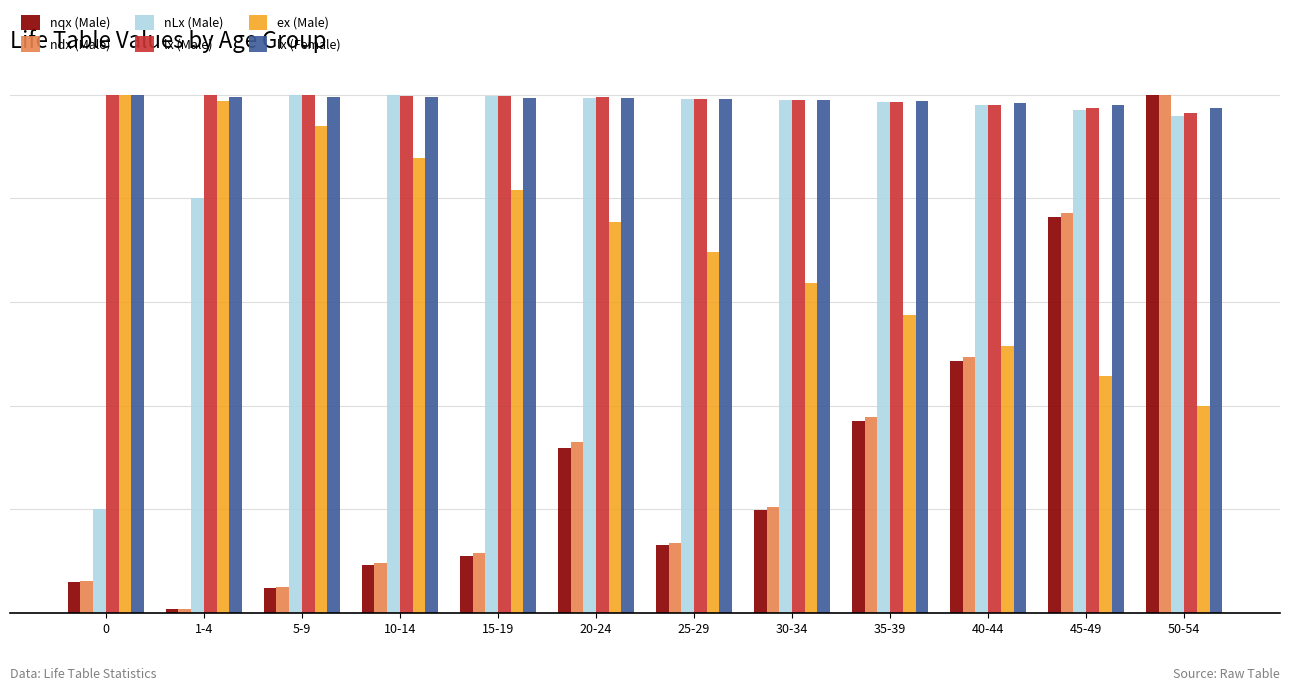

Reading left to right, extract all data points from this chart.

nqx (Male): 6.0	0.6	4.9	9.3	11.0	31.9	13.1	19.9	37.0	48.6	76.4	100.0
ndx (Male): 6.2	0.7	5.0	9.6	11.5	32.9	13.4	20.4	37.9	49.4	77.2	100.0
nLx (Male): 20.0	80.0	100.0	99.9	99.8	99.5	99.1	98.9	98.5	97.9	97.1	95.9
lx (Male): 100.0	99.9	99.9	99.8	99.7	99.6	99.1	98.9	98.6	98.1	97.4	96.4
ex (Male): 100.0	98.9	93.9	87.7	81.6	75.5	69.7	63.6	57.5	51.6	45.7	40.0
lx (Female): 100.0	99.6	99.5	99.5	99.4	99.3	99.2	99.0	98.8	98.4	98.0	97.4